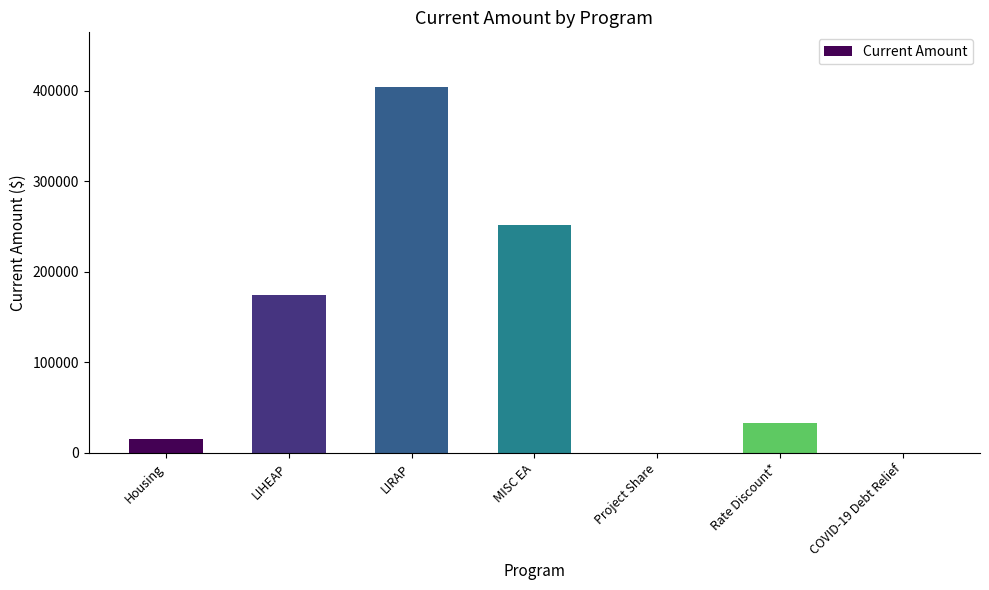

Which label corresponds to the largest value in the chart?

LIRAP